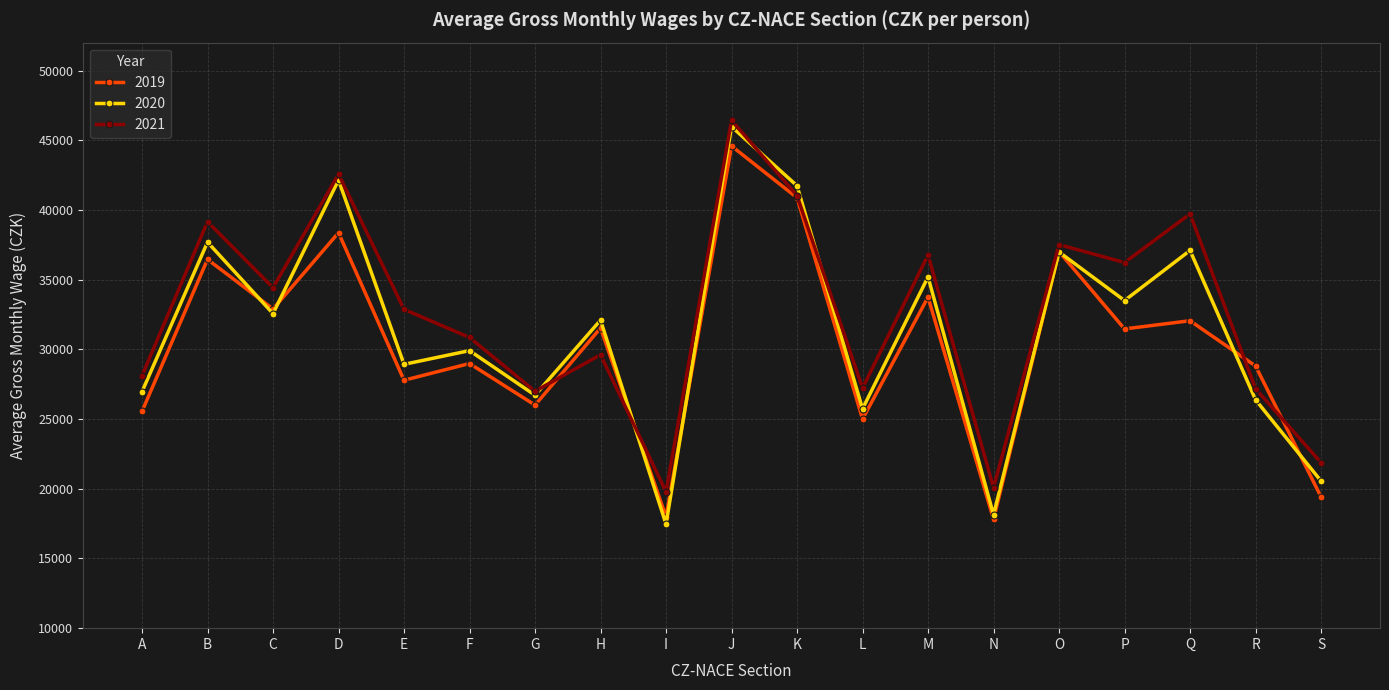

What is the difference between the maximum and minimum values in the 2020 series?

28516